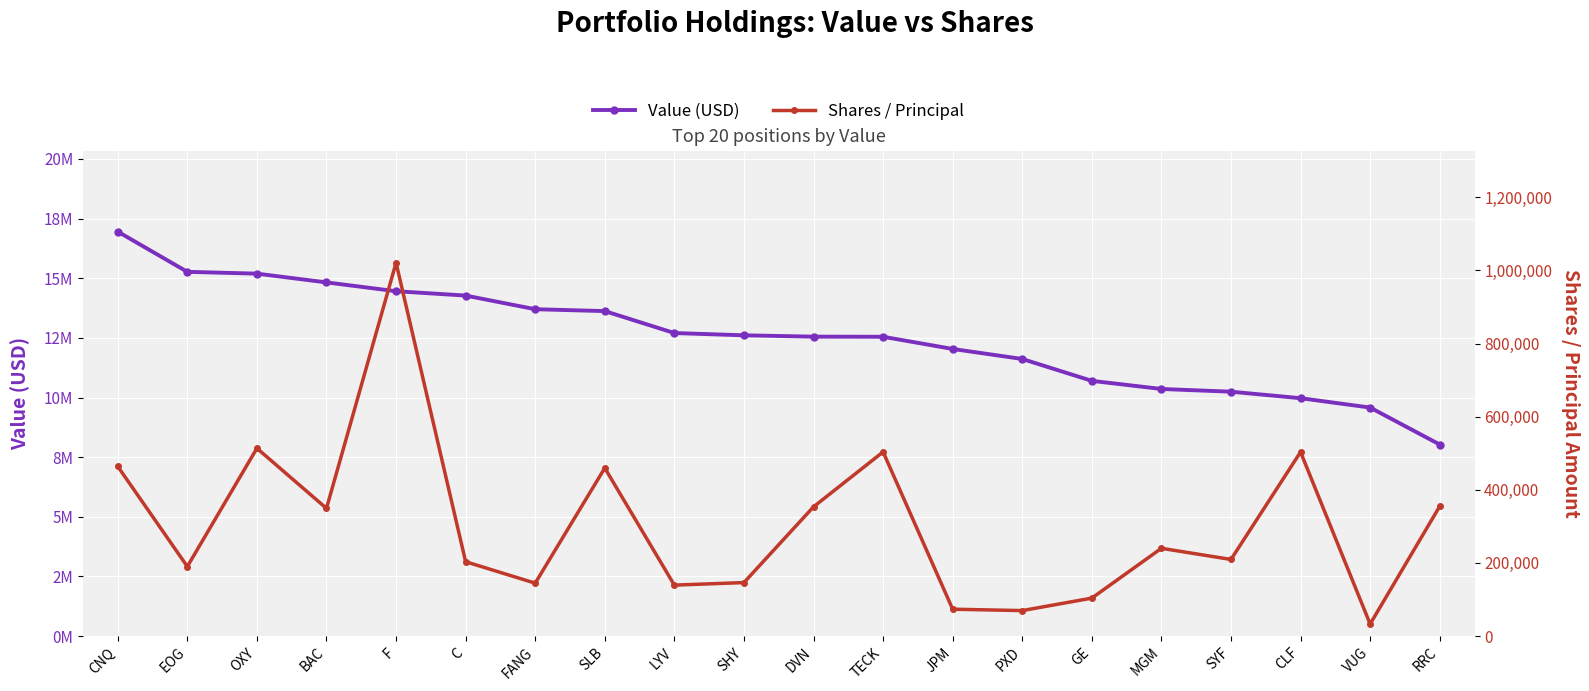

Reading right to left, extract all data points from this chart.

Value (USD): 8030000	9580000	9972000	10245000	10359000	10699000	11616000	12036000	12547000	12552000	12608000	12703000	13623000	13702000	14274000	14456000	14826000	15193000	15269000	16954000
Shares / Principal: 354860	33015	503376	209590	240060	103848	69762	73527	503678	353485	146348	139391	459620	144735	203395	1020927	349261	513616	190219	463995